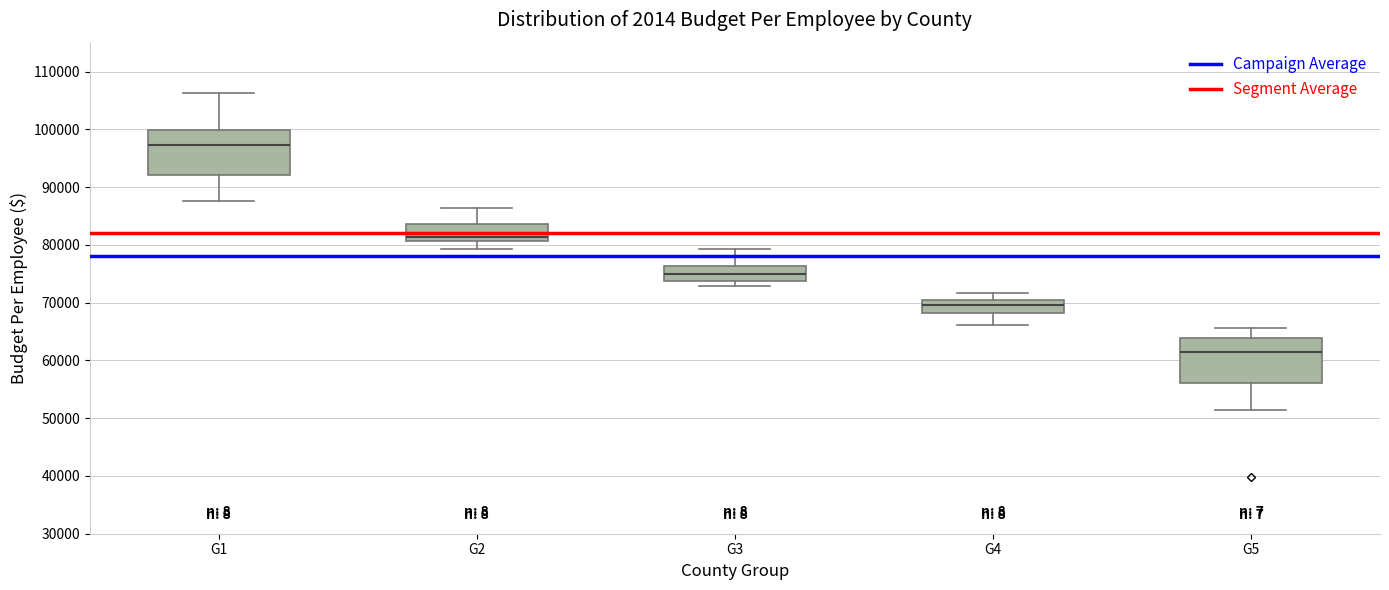

Reading left to right, transcribe this box plot: for each box, give where its median line is, the range the box spans, and where its two whiskers end, as read against the y-axis. The values are not printed on the chart, so give them approximately, as read against the axis.

G1: median 97000, box 92000 to 100000, whiskers 88000 to 106000
G2: median 81000 (just above the box's lower edge), box 81000 to 84000, whiskers 79000 to 86000
G3: median 75000, box 74000 to 76000, whiskers 73000 to 79000
G4: median 70000 (inside the box), box 68000 to 70000, whiskers 66000 to 72000
G5: median 62000, box 56000 to 64000, whiskers 51000 to 66000